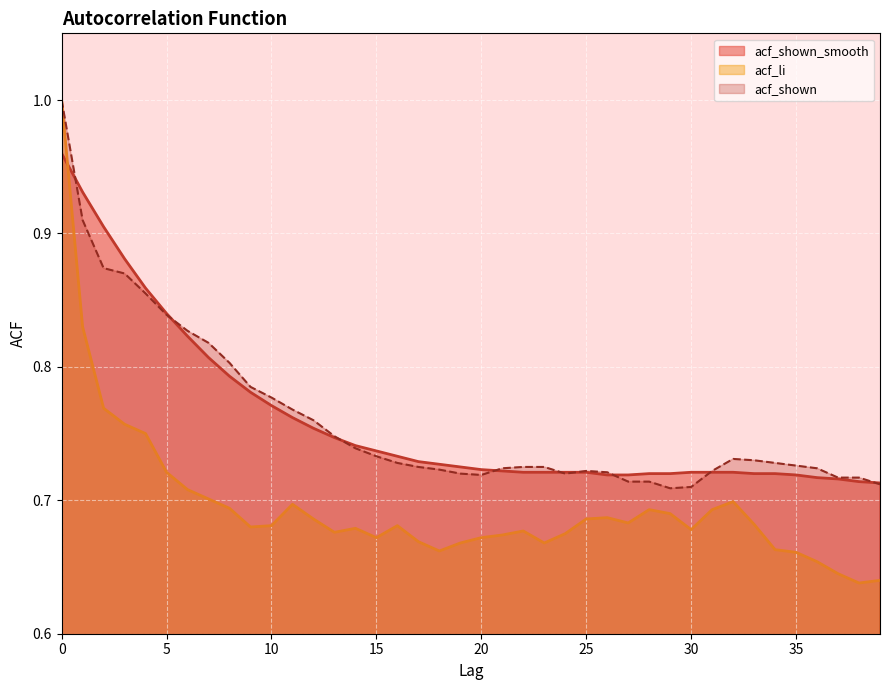

What is the value of the acf_shown_smooth point at the 28th from the left?

0.7